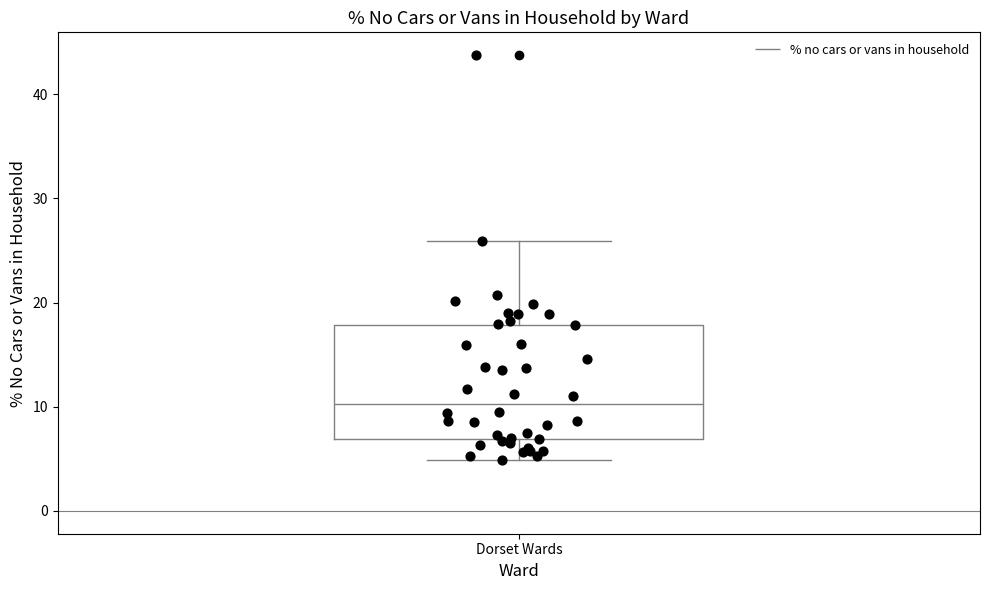

Where is the upper edge of the box for Dorset Wards on the y-axis? The values are not printed on the chart, so give them approximately, as read against the axis.

18